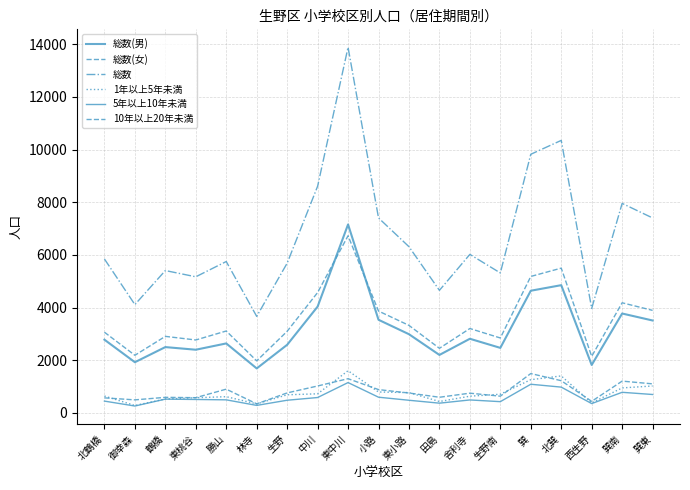

What is the total value across all series at 生野南?

12399